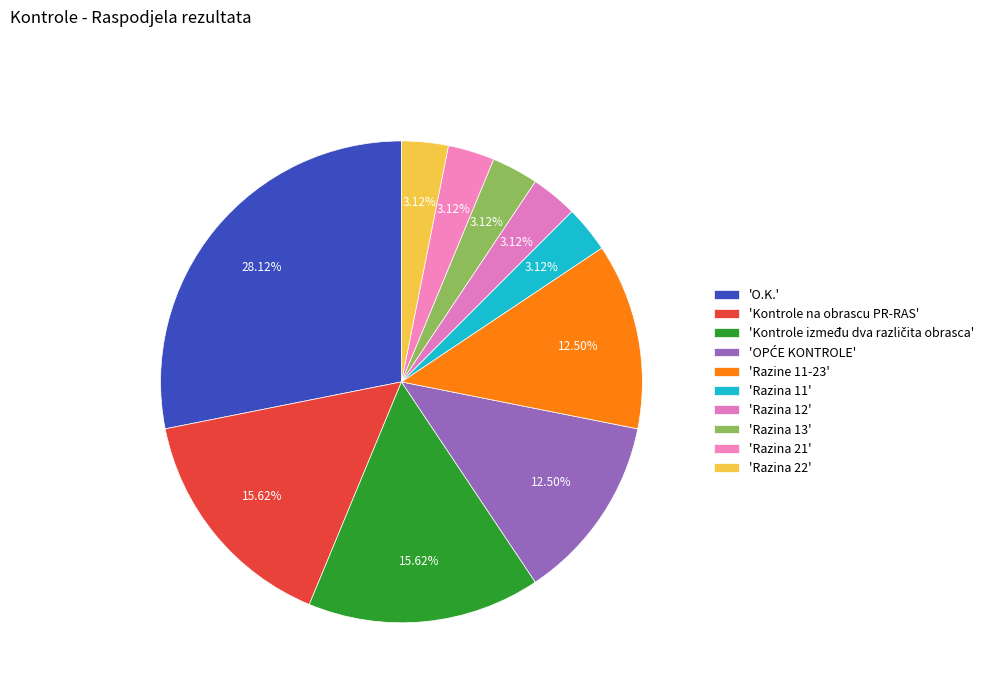

How many segments does this pie chart have?

10